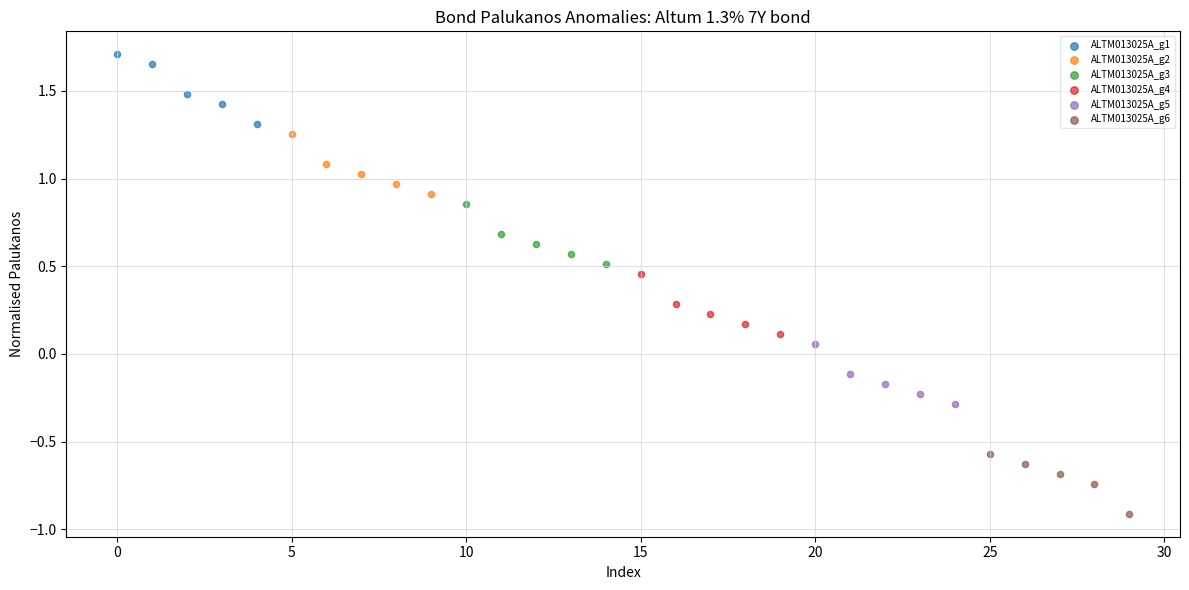

Which series reaches the maximum Y coordinate?

ALTM013025A_g1